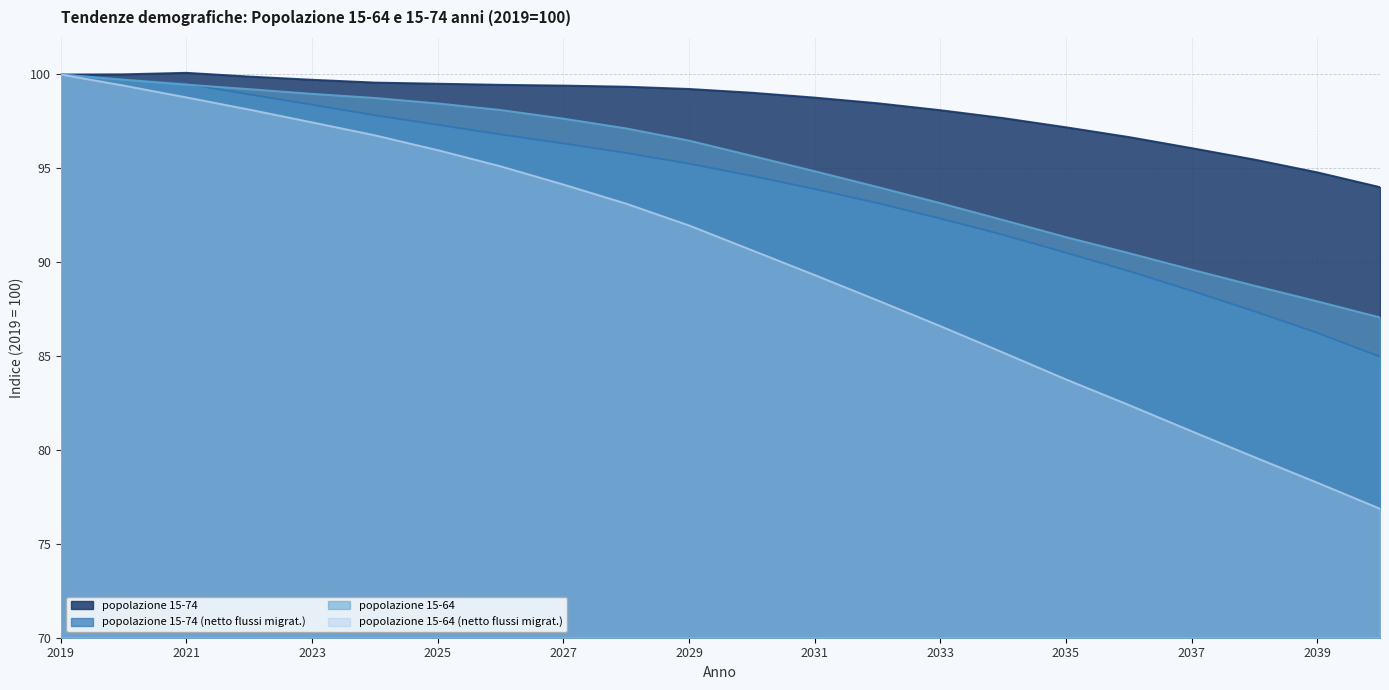

What is the difference between the highest and lowest values at 2028?

6.2